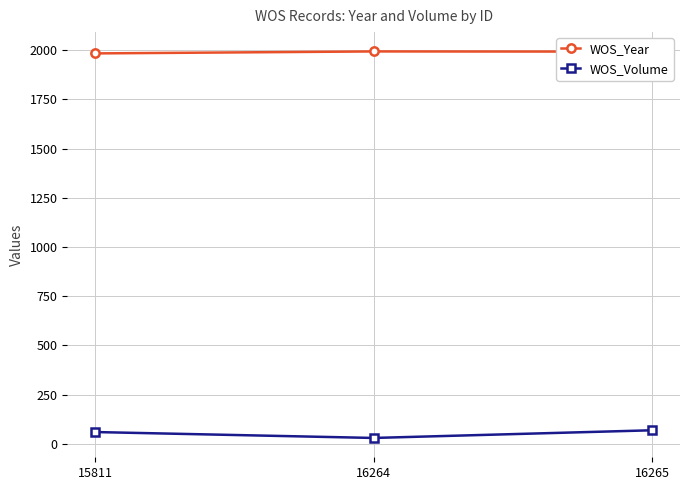

How many categories are shown in the chart?

3